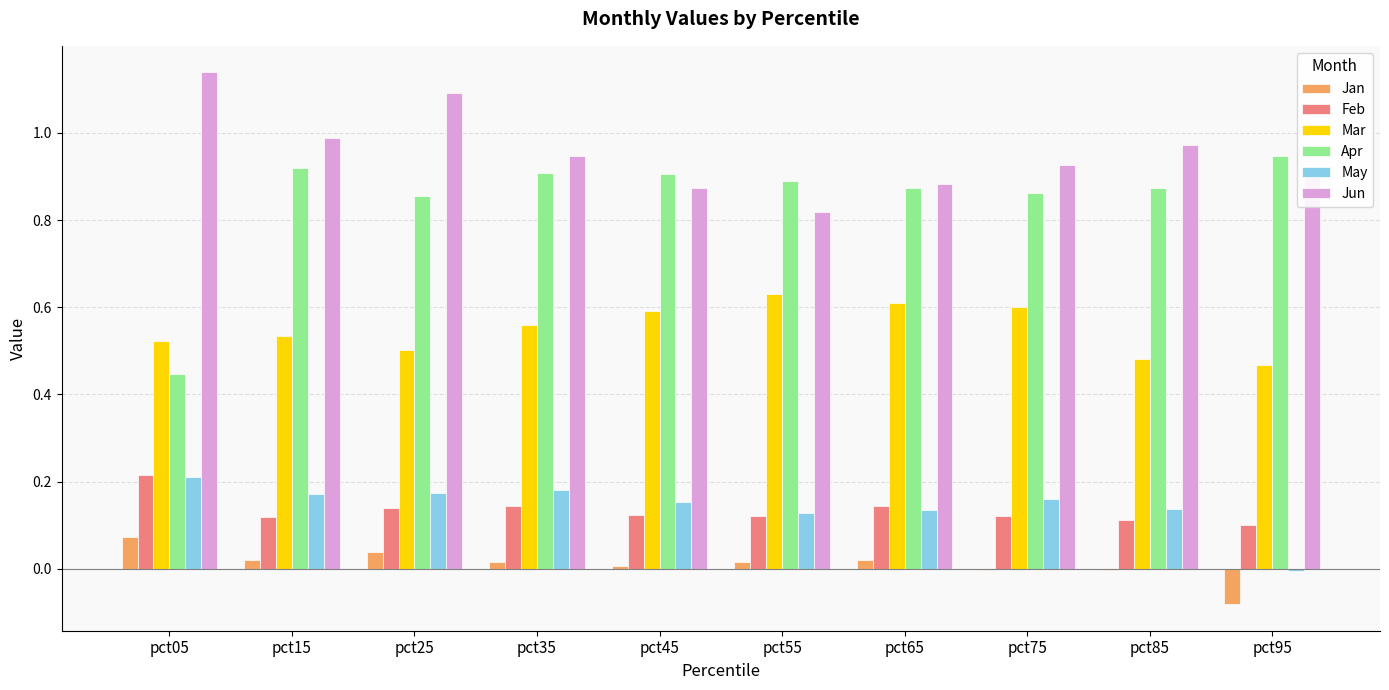

Which category has the highest value in the May series?

pct05